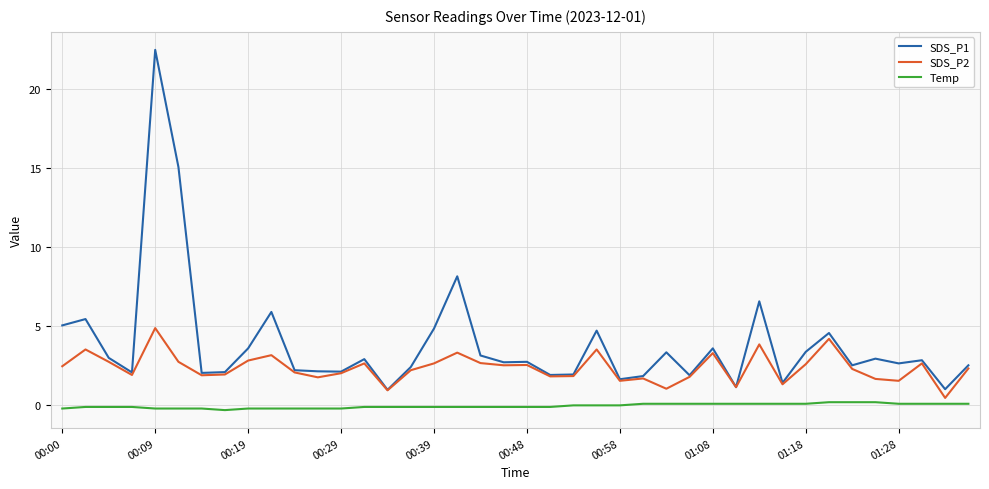

True or false: Temp and SDS_P1 cross at least once.

False